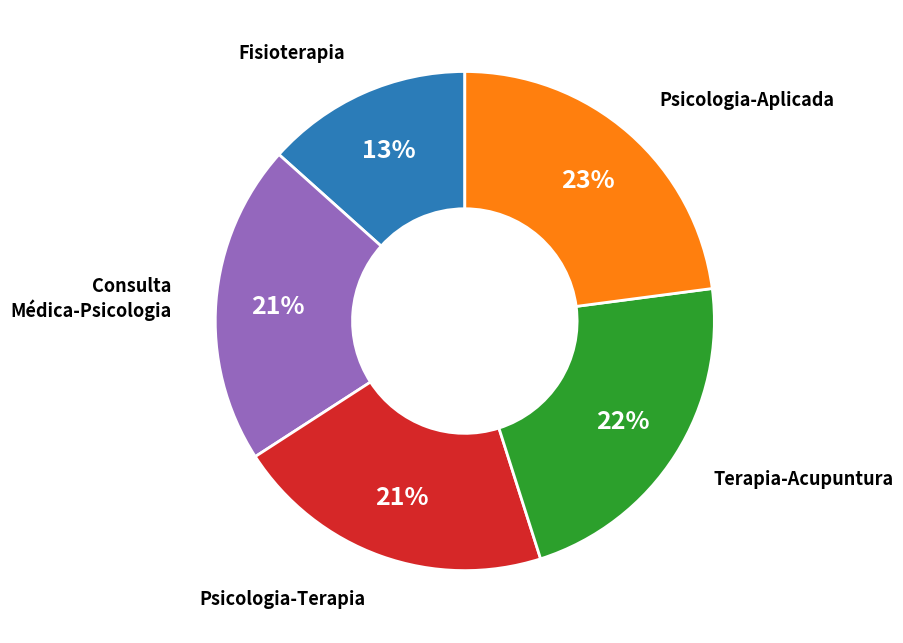

Is there a majority slice in this chart?

No